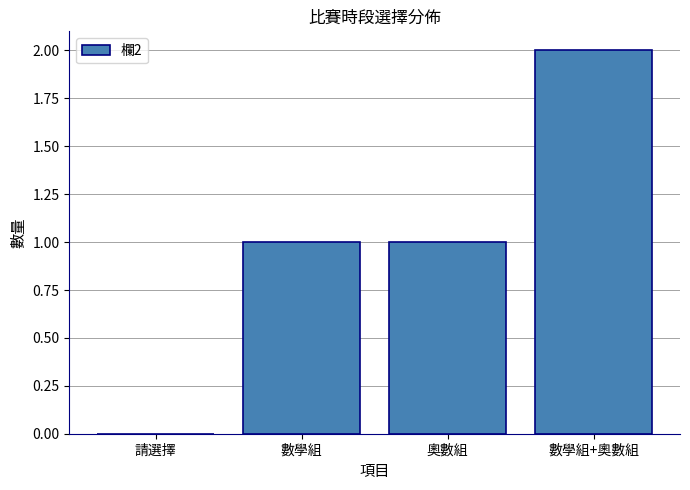

At which category does the chart reach its peak across all series?

數學組+奧數組